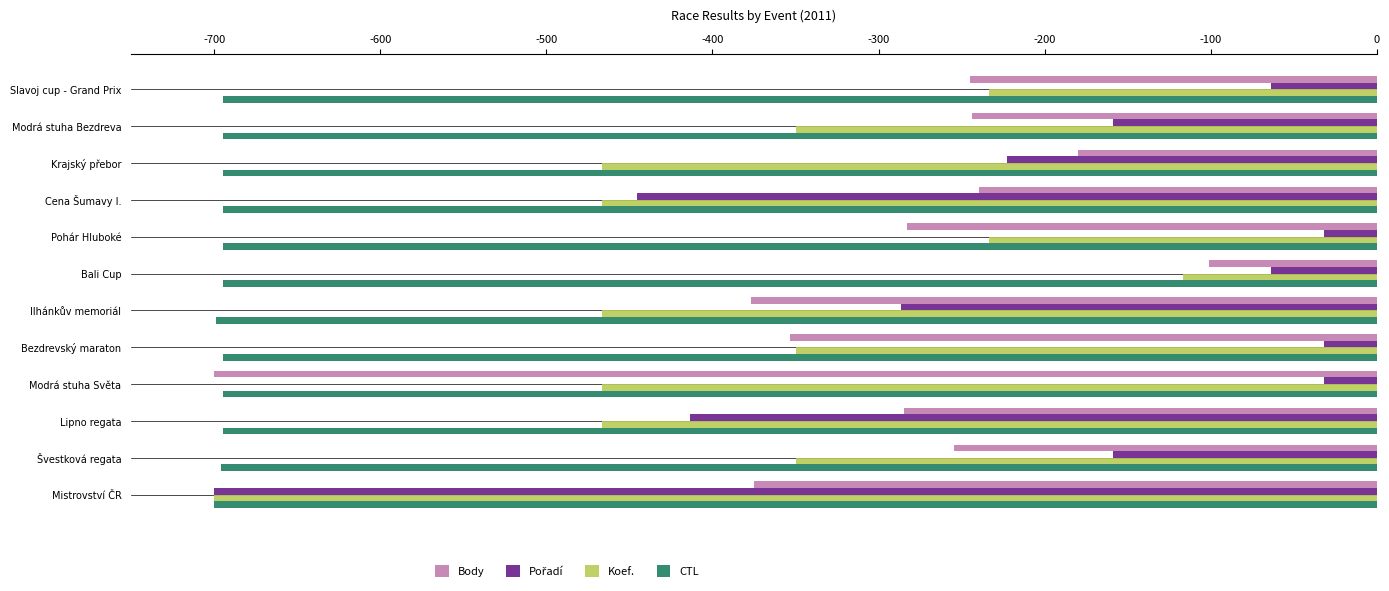

What is the total value across all series at Cena Šumavy I.?

-1846.2